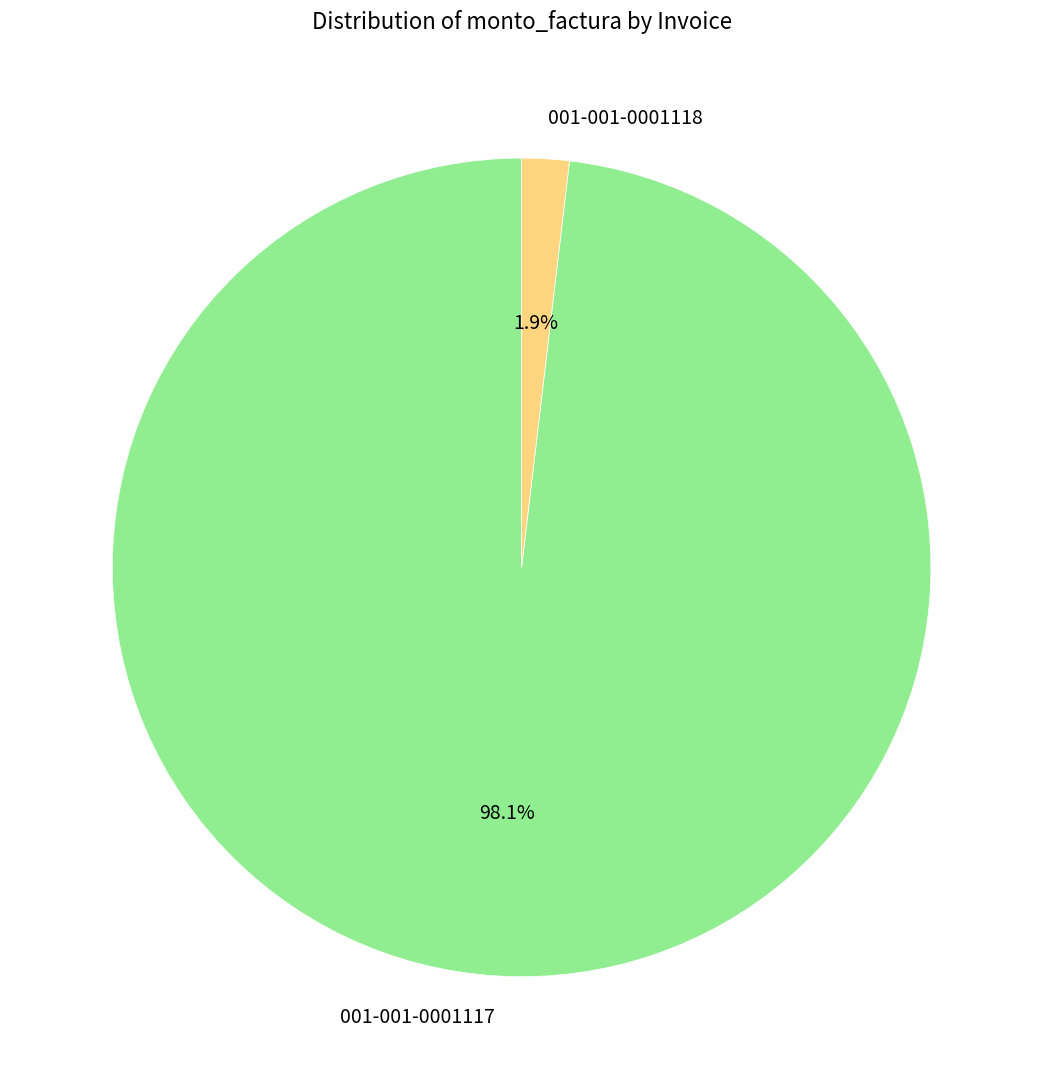

What is the largest slice in the pie chart?

001-001-0001117